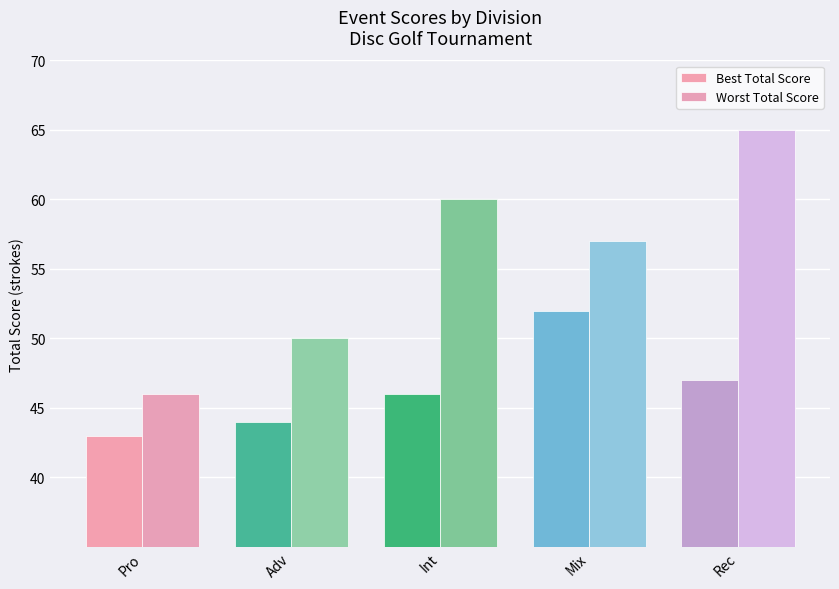

Which series has the largest range (max minus min)?

Worst Total Score